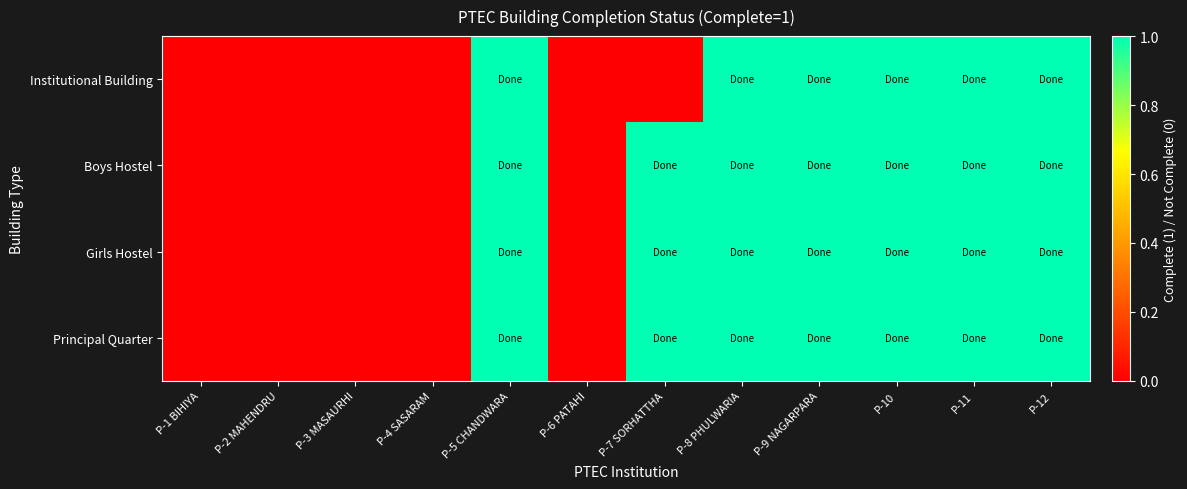

Reading left to right, list all the values displayed in this chart.

Institutional Building: P-1 BIHIYA=0	P-2 MAHENDRU=0	P-3 MASAURHI=0	P-4 SASARAM=0	P-5 CHANDWARA=1	P-6 PATAHI=0	P-7 SORHATTHA=0	P-8 PHULWARIA=1	P-9 NAGARPARA=1	P-10=1	P-11=1	P-12=1
Boys Hostel: P-1 BIHIYA=0	P-2 MAHENDRU=0	P-3 MASAURHI=0	P-4 SASARAM=0	P-5 CHANDWARA=1	P-6 PATAHI=0	P-7 SORHATTHA=1	P-8 PHULWARIA=1	P-9 NAGARPARA=1	P-10=1	P-11=1	P-12=1
Girls Hostel: P-1 BIHIYA=0	P-2 MAHENDRU=0	P-3 MASAURHI=0	P-4 SASARAM=0	P-5 CHANDWARA=1	P-6 PATAHI=0	P-7 SORHATTHA=1	P-8 PHULWARIA=1	P-9 NAGARPARA=1	P-10=1	P-11=1	P-12=1
Principal Quarter: P-1 BIHIYA=0	P-2 MAHENDRU=0	P-3 MASAURHI=0	P-4 SASARAM=0	P-5 CHANDWARA=1	P-6 PATAHI=0	P-7 SORHATTHA=1	P-8 PHULWARIA=1	P-9 NAGARPARA=1	P-10=1	P-11=1	P-12=1